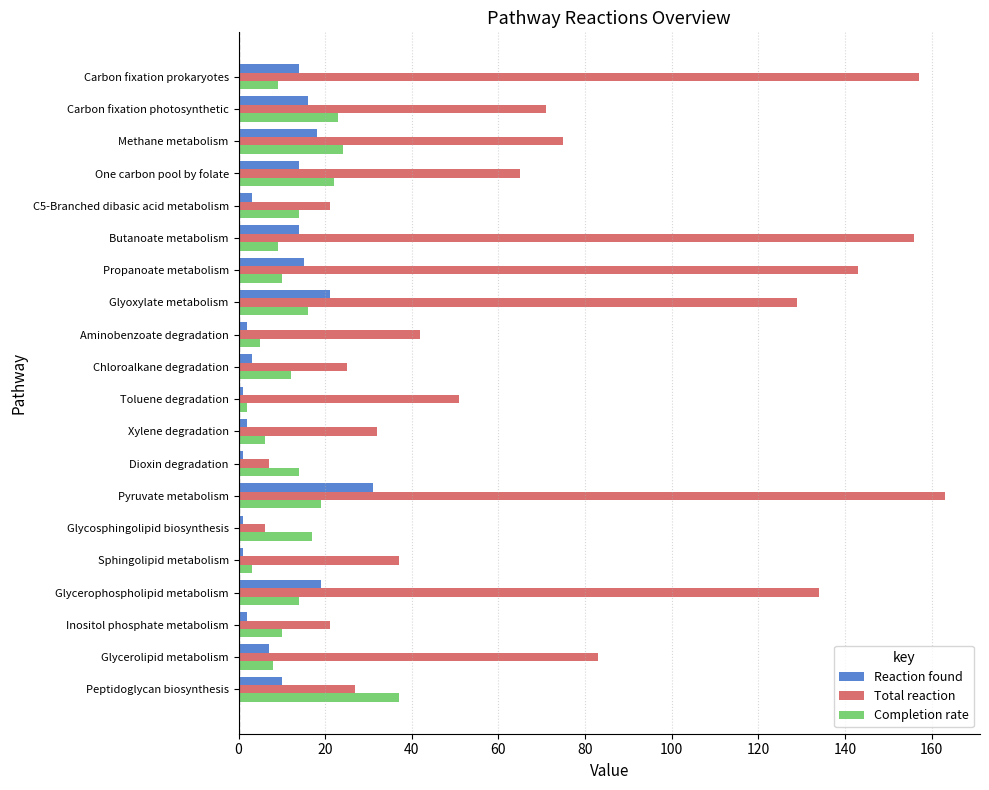

Which series changed the most between Propanoate metabolism and Methane metabolism?

Total reaction